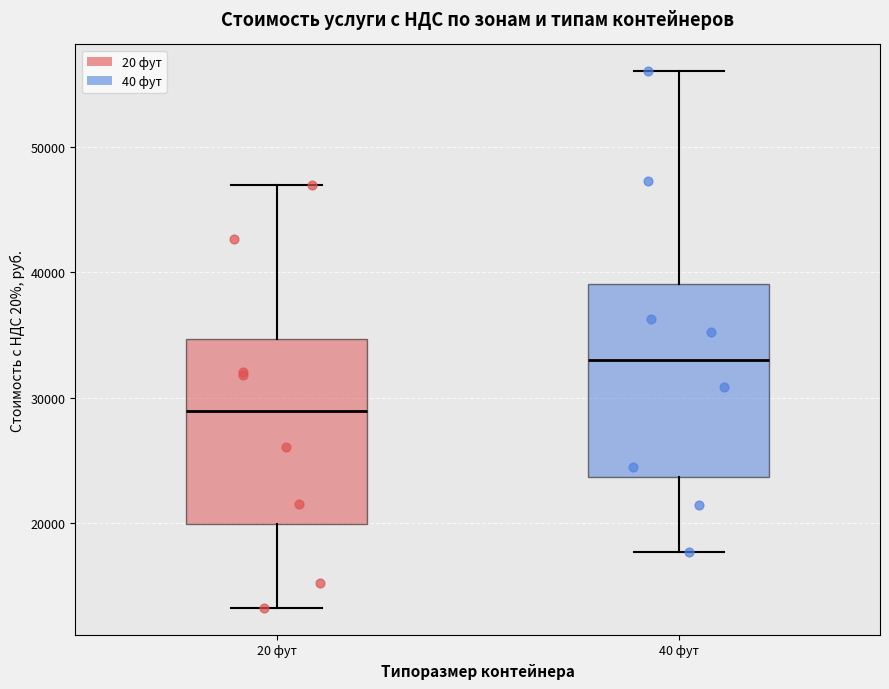

Reading left to right, read every box against the y-axis: the position of its median line, the range the box covers, and the ends of its whiskers. The values are not printed on the chart, so give them approximately, as read against the axis.

20 фут: median 29000, box 20000 to 35000, whiskers 13000 to 47000
40 фут: median 33000, box 24000 to 39000, whiskers 18000 to 56000